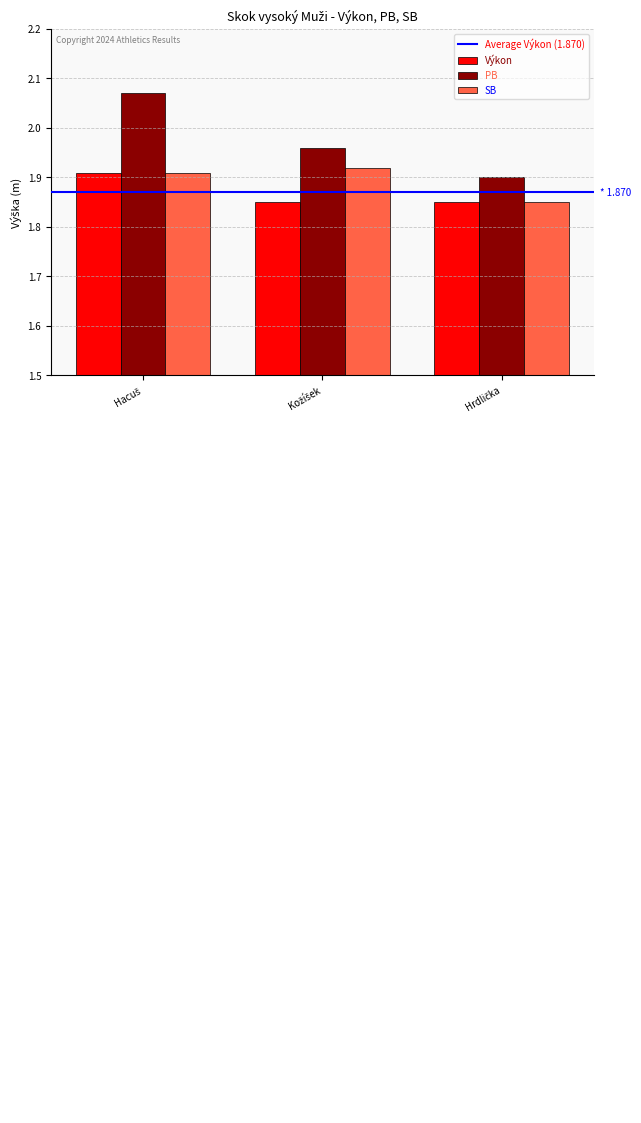

Rank the series by their maximum value, from highest to lowest.

PB, SB, Výkon